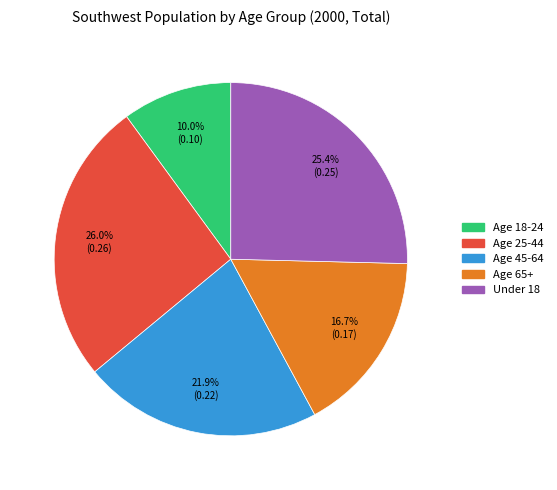

True or false: Age 65+ accounts for 23% of the total.

False